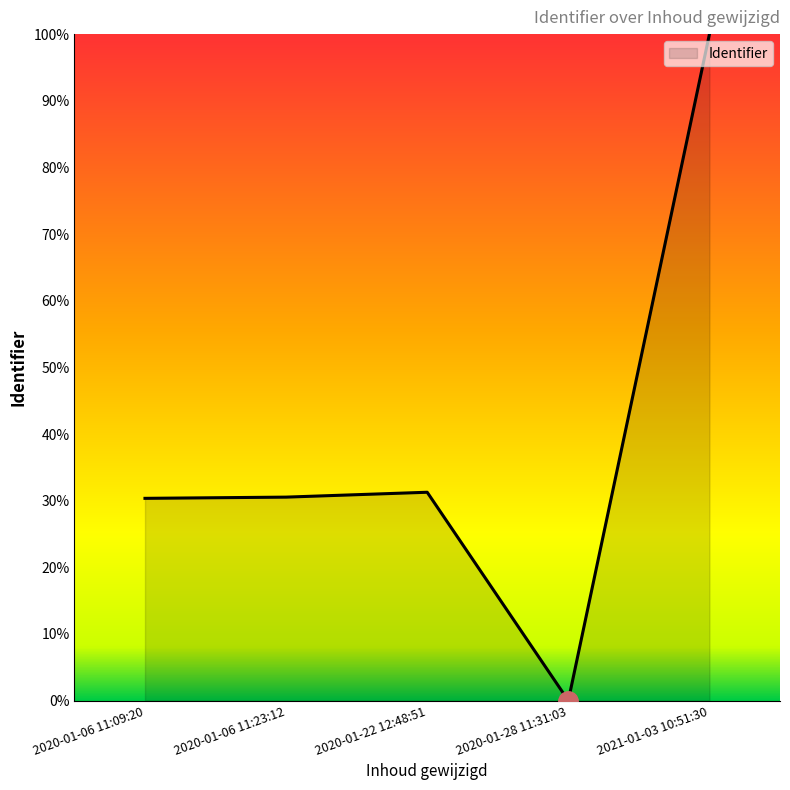

What is the ratio of the value at 2020-01-22 12:48:51 to the value at 2020-01-06 11:09:20?

1.0